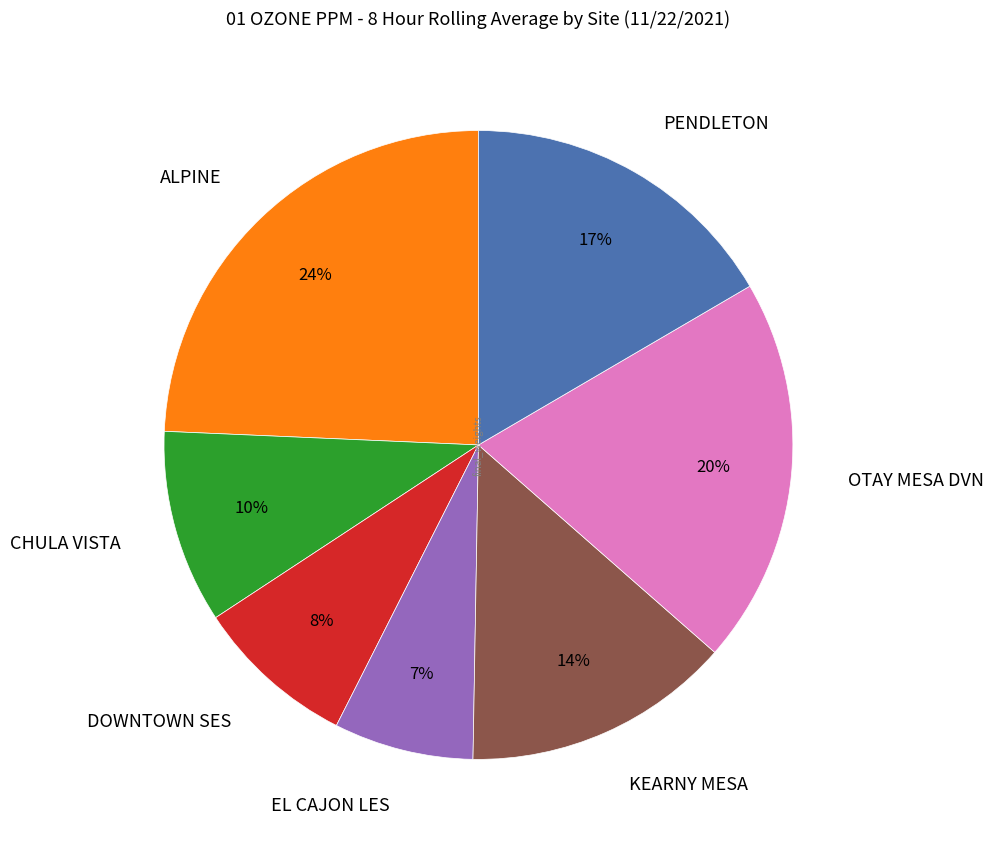

Do CHULA VISTA and ALPINE together represent more than half of the pie?

No